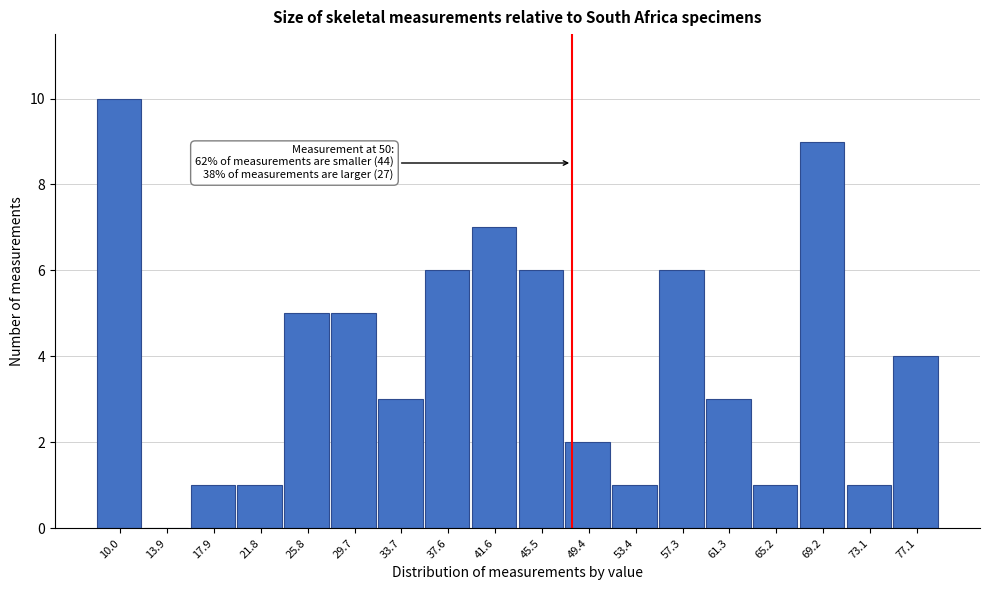

Reading right to left, what are all the values shown in this chart?

77.1=4	73.1=1	69.2=9	65.2=1	61.3=3	57.3=6	53.4=1	49.4=2	45.5=6	41.6=7	37.6=6	33.7=3	29.7=5	25.8=5	21.8=1	17.9=1	13.9=0	10.0=10